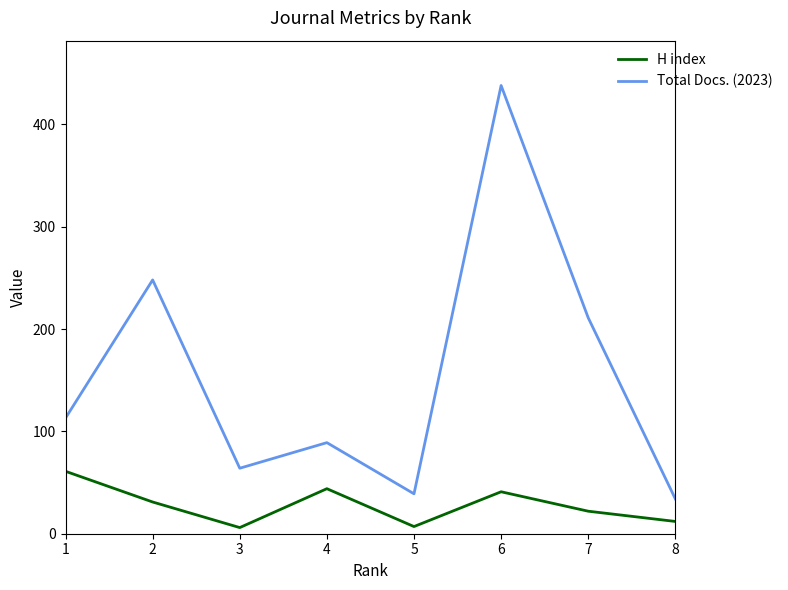

True or false: Total Docs. (2023) and H index cross at least once.

False